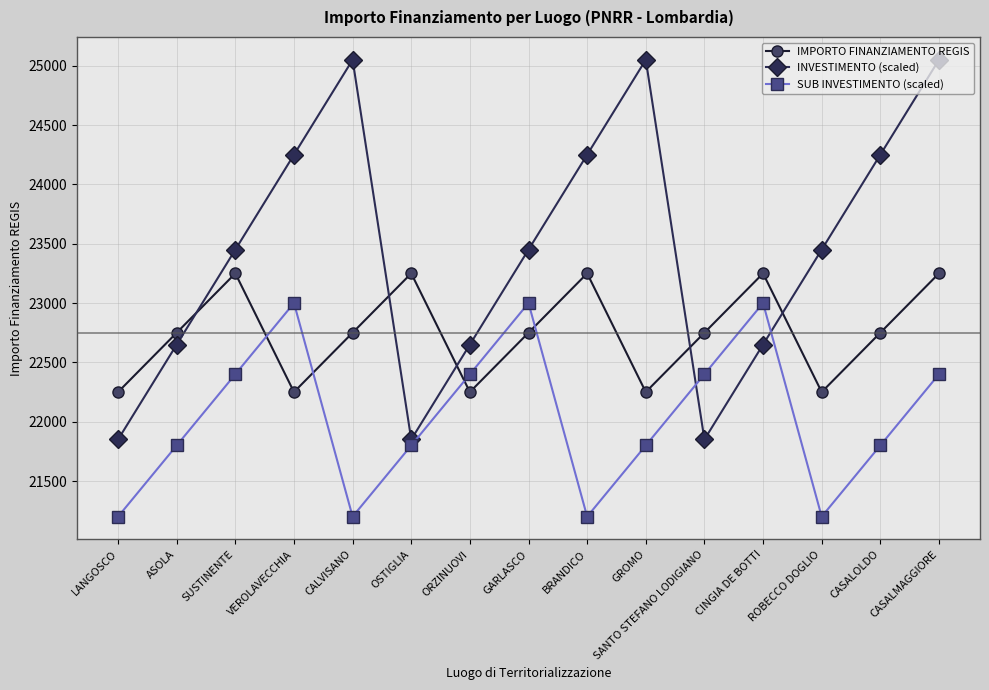

Which series has the widest spread of values?

INVESTIMENTO (scaled)